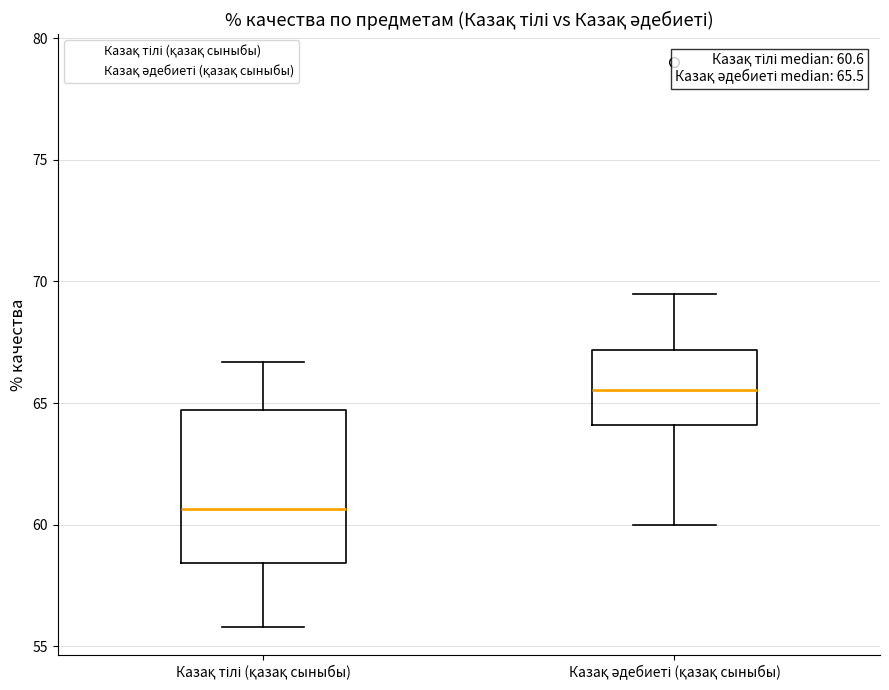

Which box's median line is the highest?

Казақ әдебиеті (қазақ сыныбы)